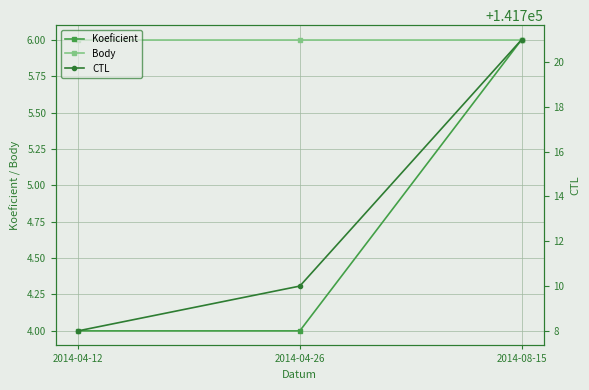

Does the chart have visible grid lines?

Yes